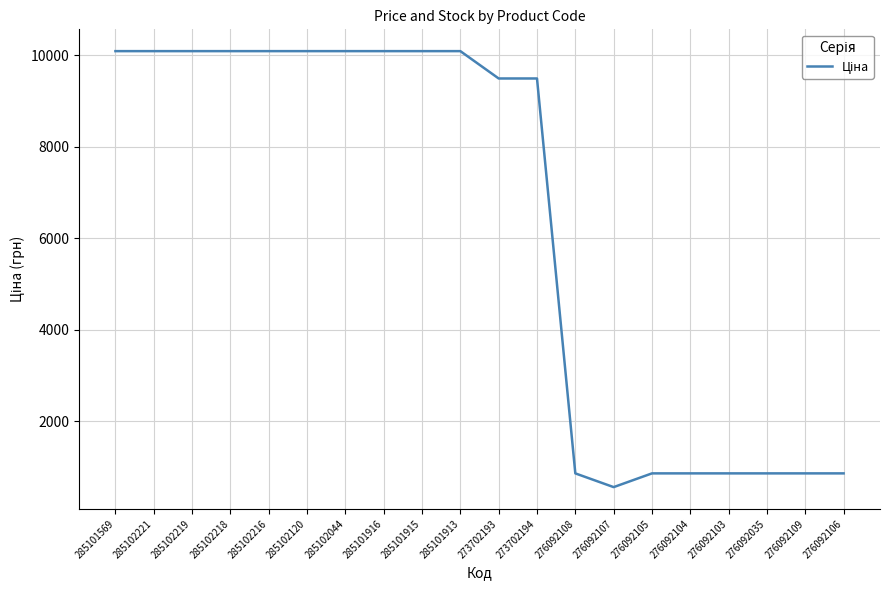

Between 285102218 and 273702194, which is larger?

285102218